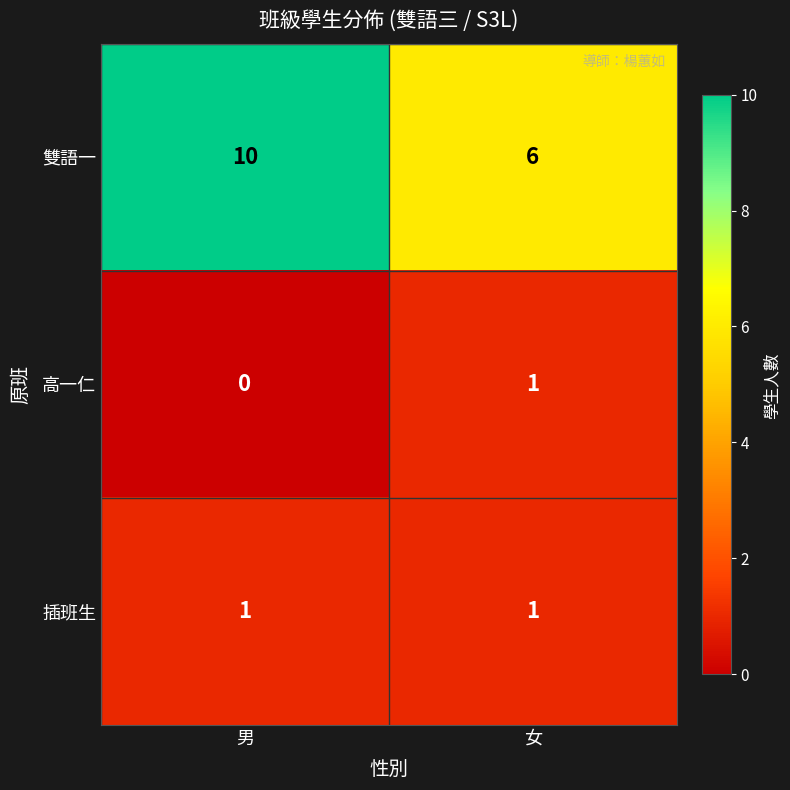

Rank the series at 男 from highest to lowest value.

雙語一, 插班生, 高一仁